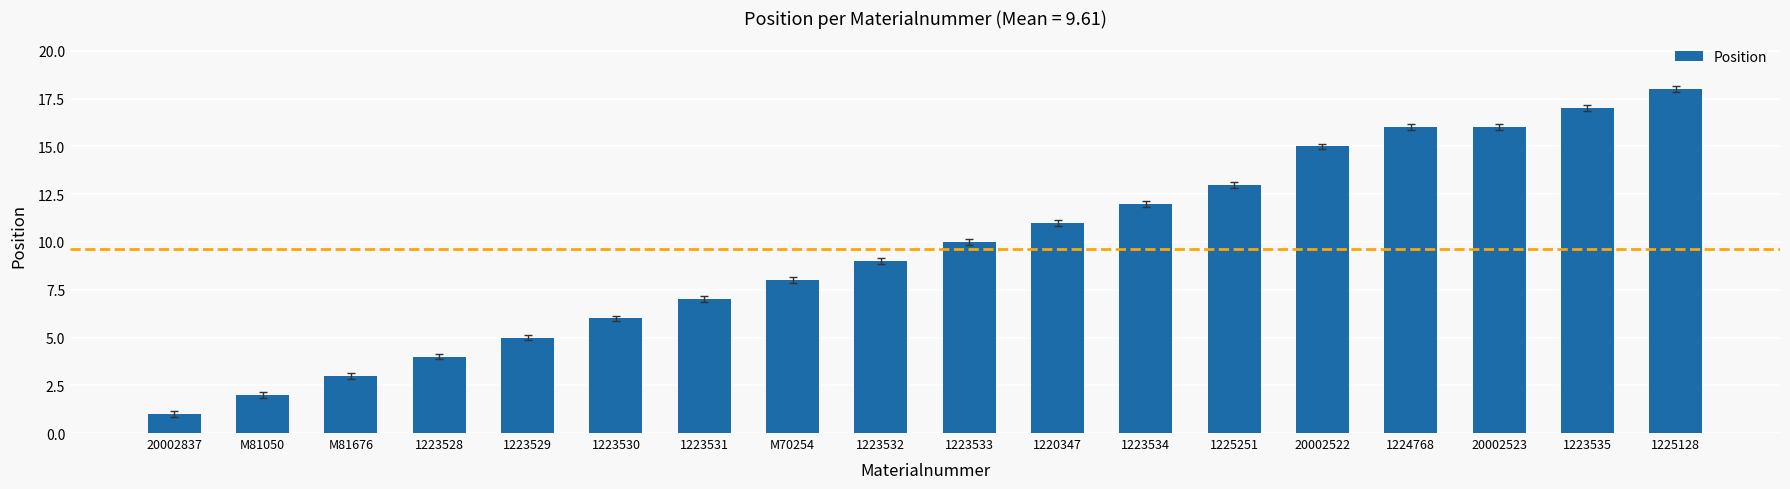

Count the number of data series in this chart.

1